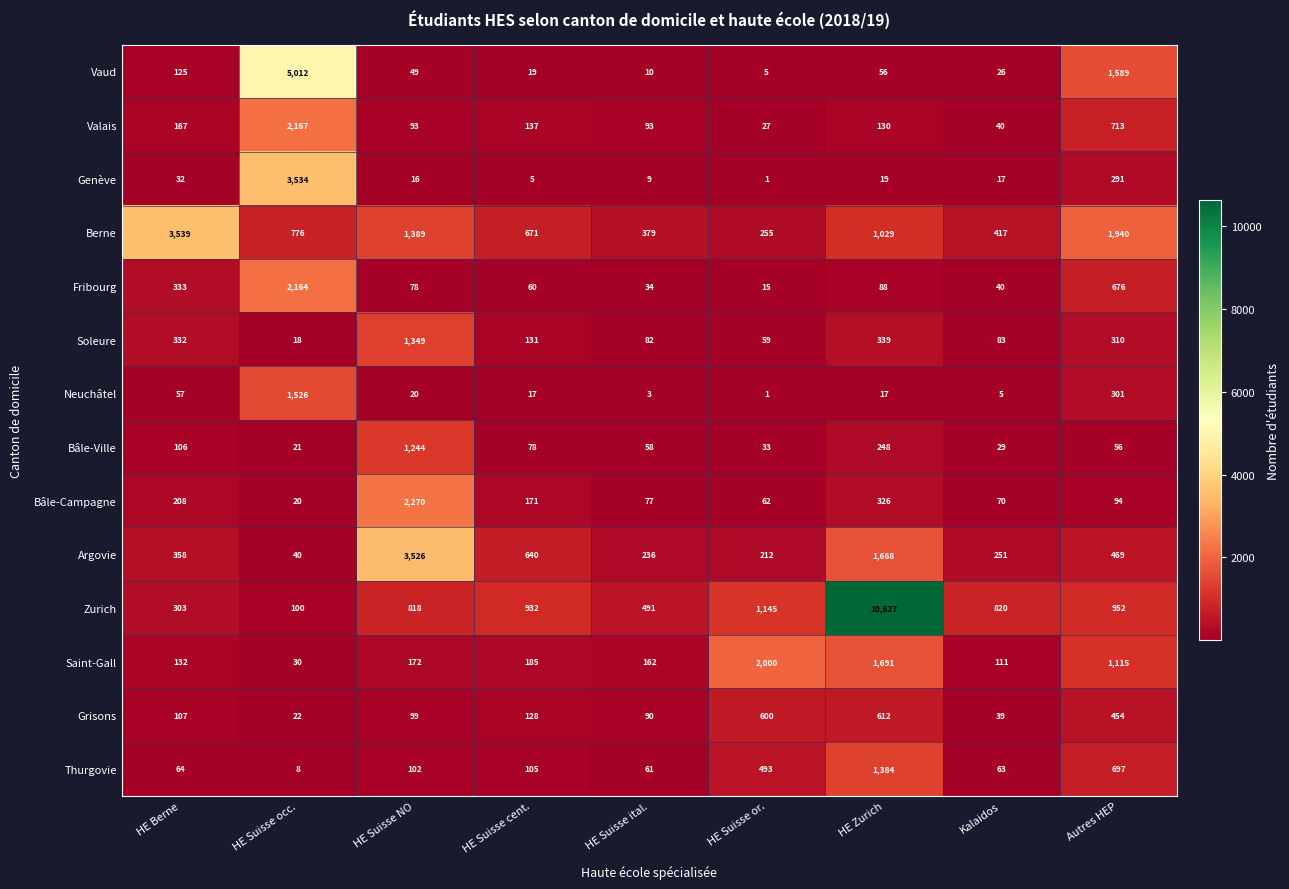

Where is Genève nearest to the value 1767?

Autres HEP